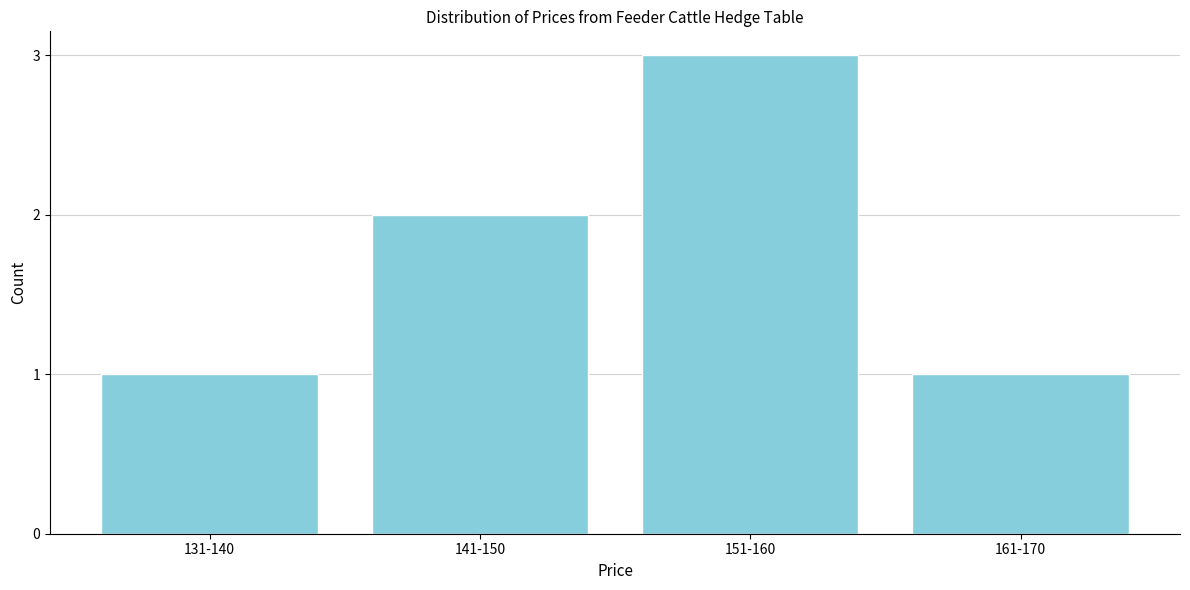

Reading right to left, what are all the values shown in this chart?

161-170=1	151-160=3	141-150=2	131-140=1